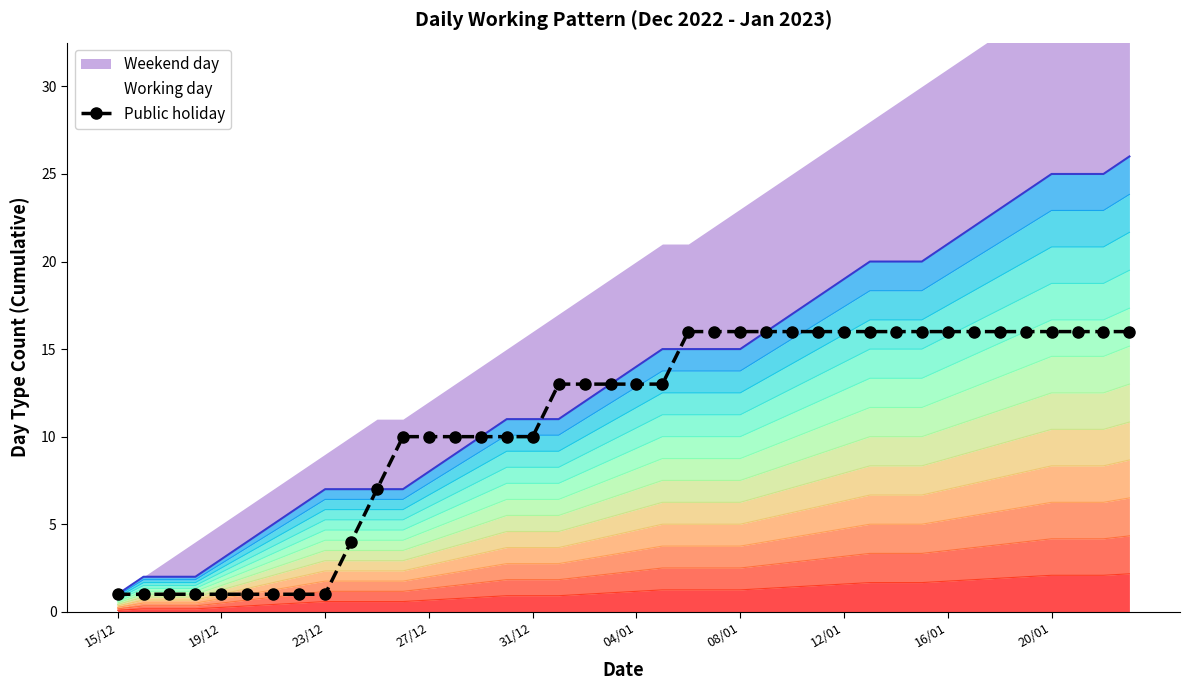

True or false: Public holiday has a value of 17 at 27/12.

False